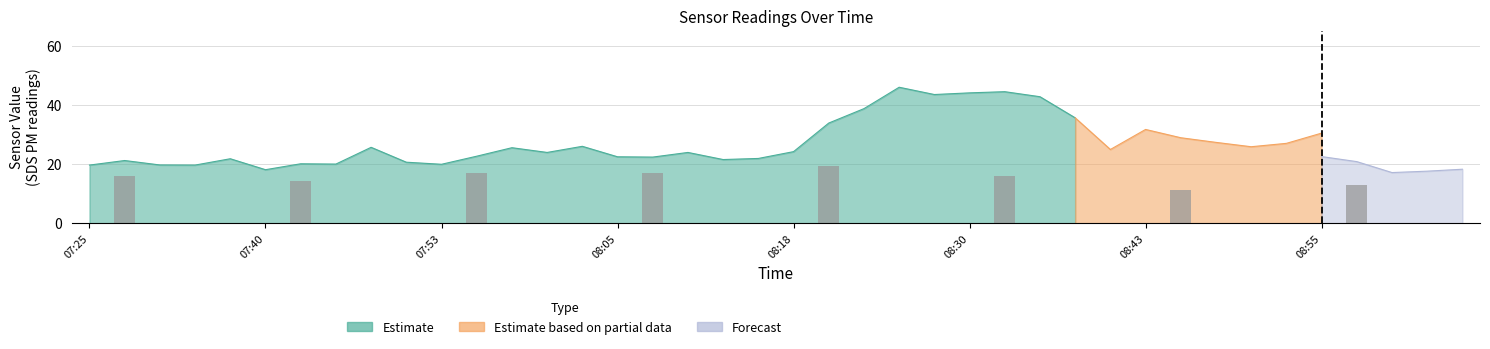

Count the number of categories in the chart.

40